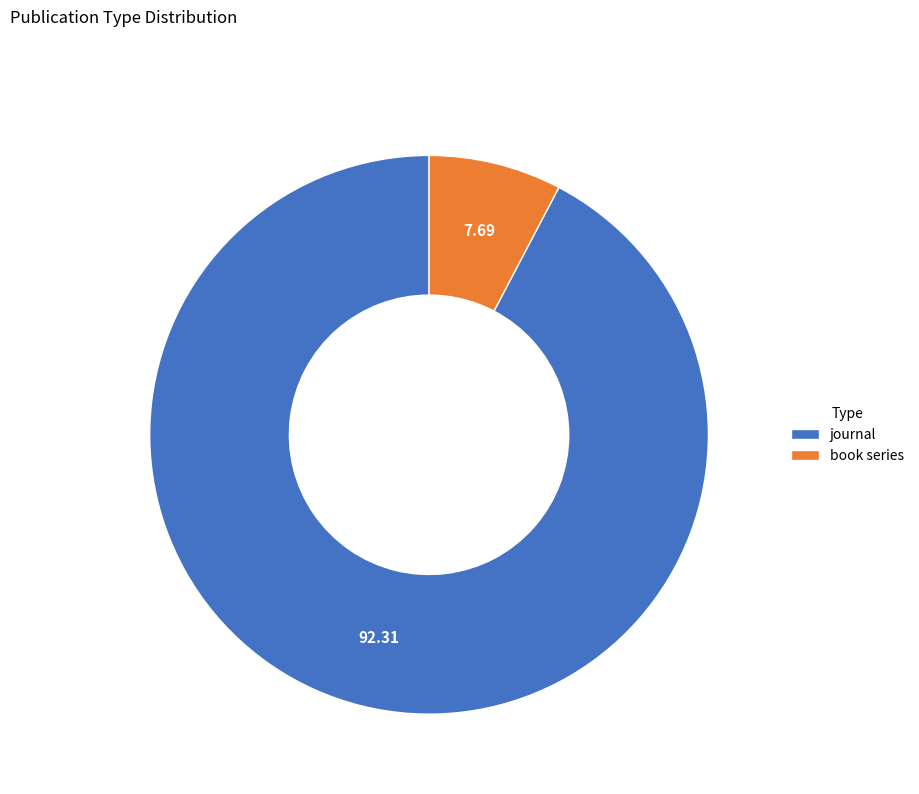

What is the majority slice?

journal